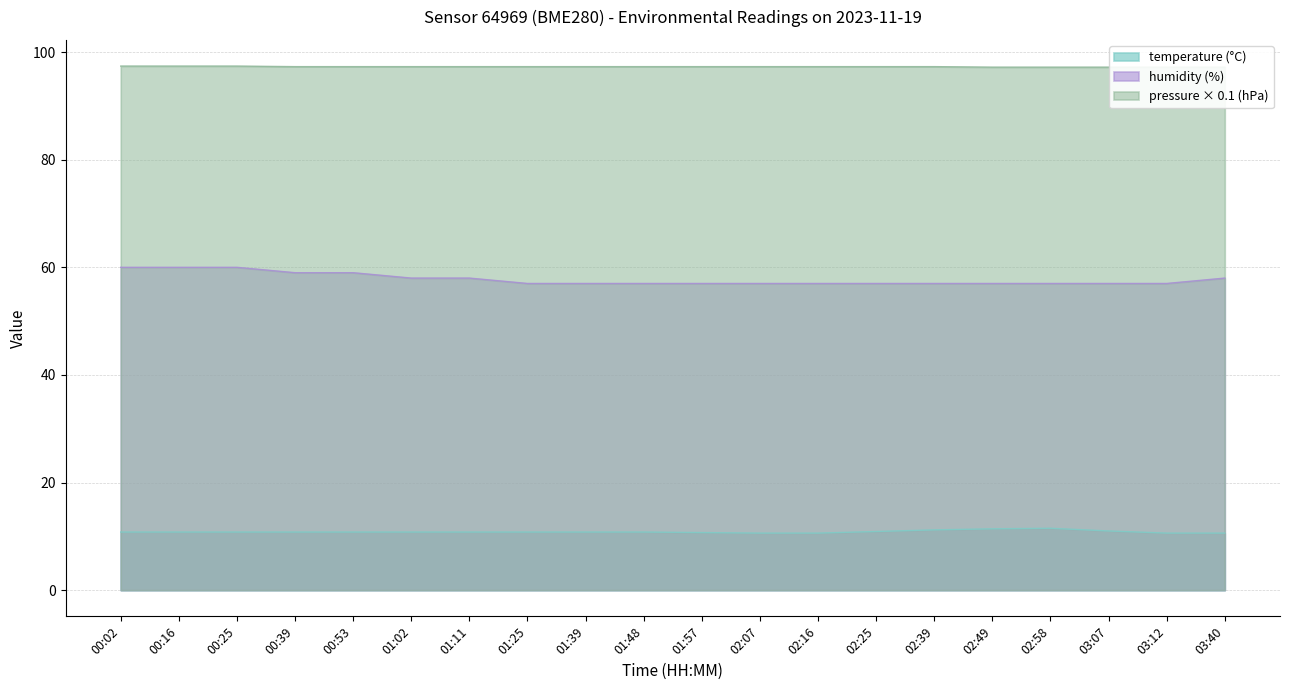

What is the difference between the highest and lowest values at 01:25?

86.5